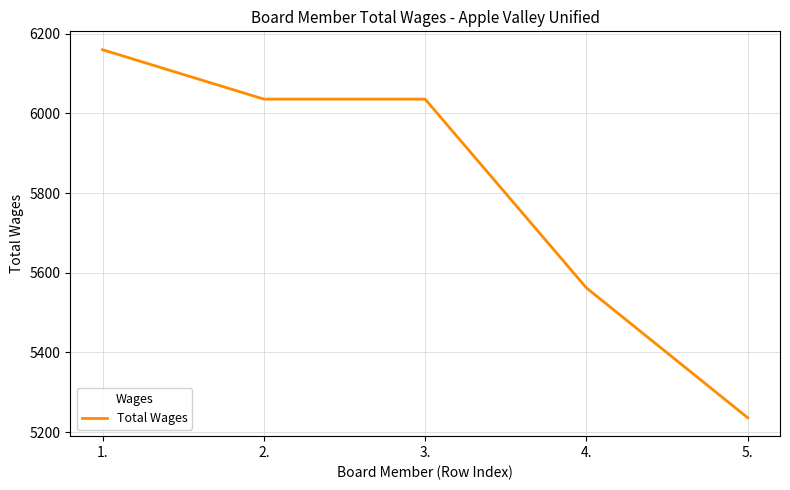

What position from the left is 3.?

3